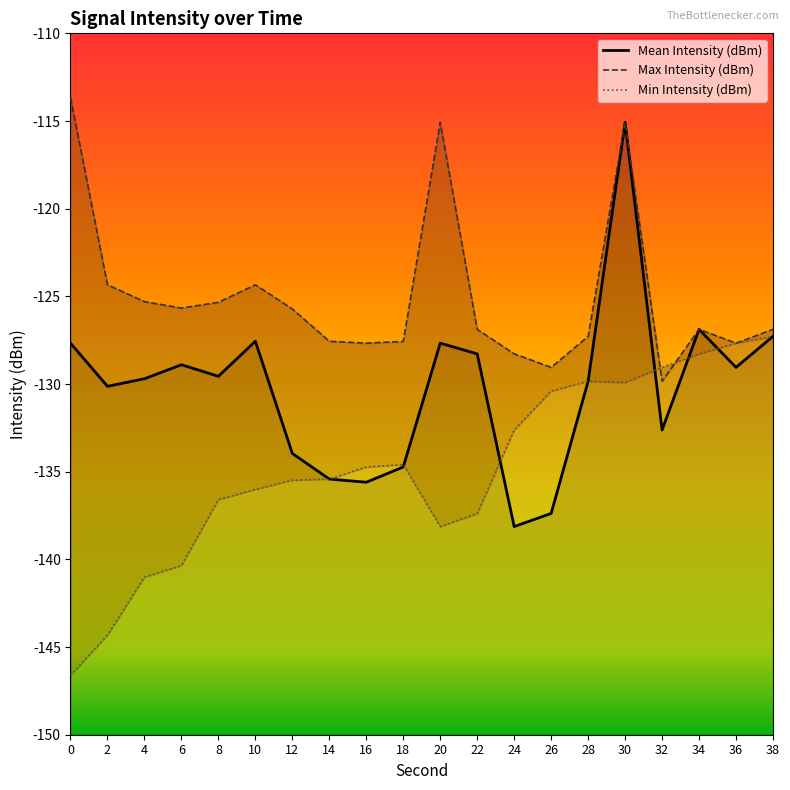

How many intersections are there between Min Intensity (dBm) and Mean Intensity (dBm)?

5